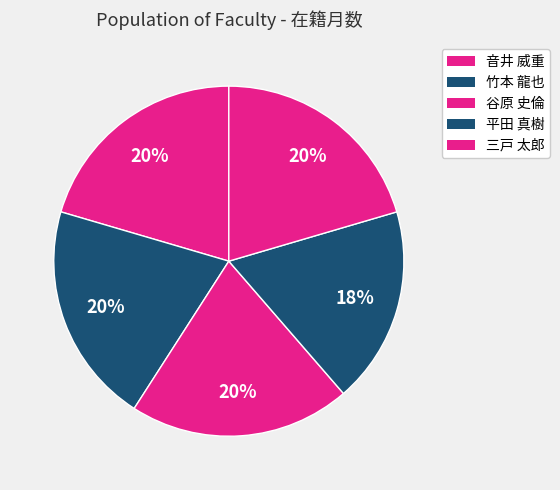

Rank the categories by value from lowest to highest.

平田 真樹, 音井 威重, 竹本 龍也, 谷原 史倫, 三戸 太郎